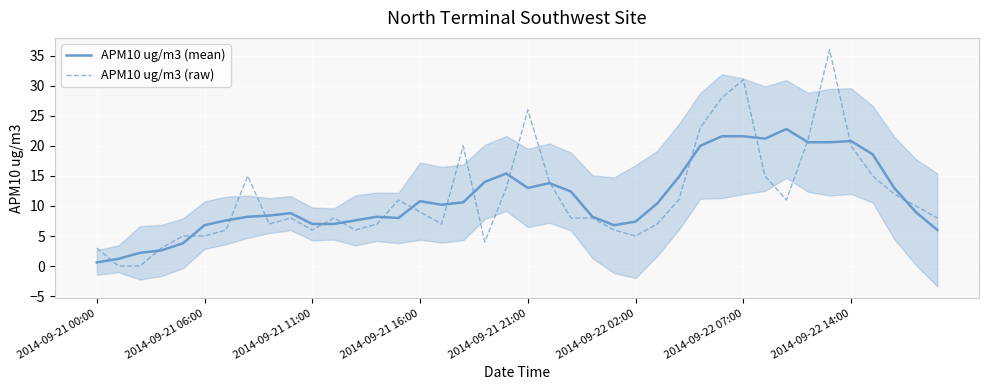

What is the maximum value for APM10 ug/m3 (raw)?

36.0